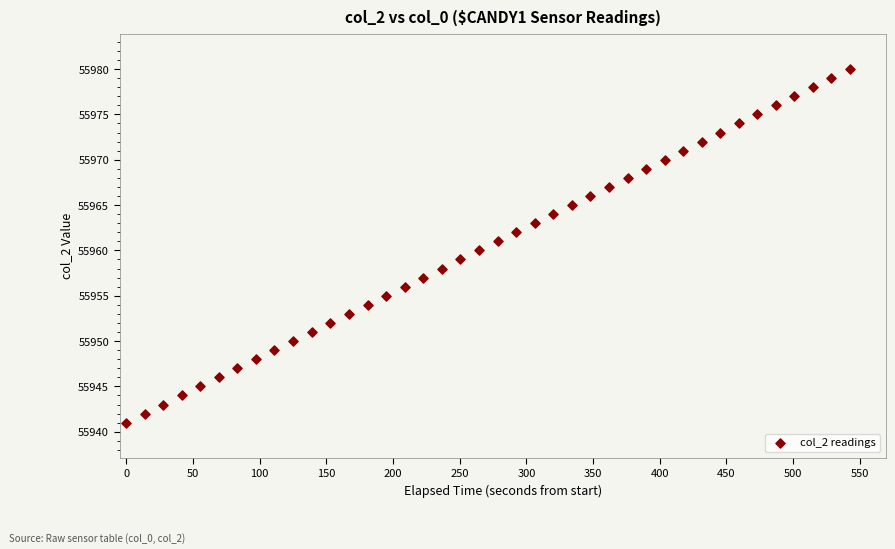

Count the number of points in this scatter plot.

40